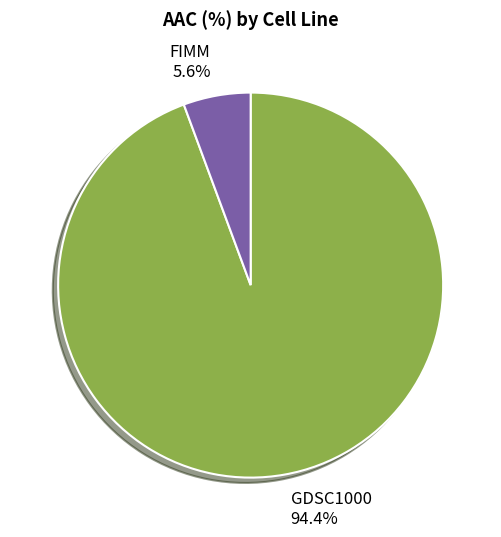

What is the smallest slice in the pie chart?

FIMM